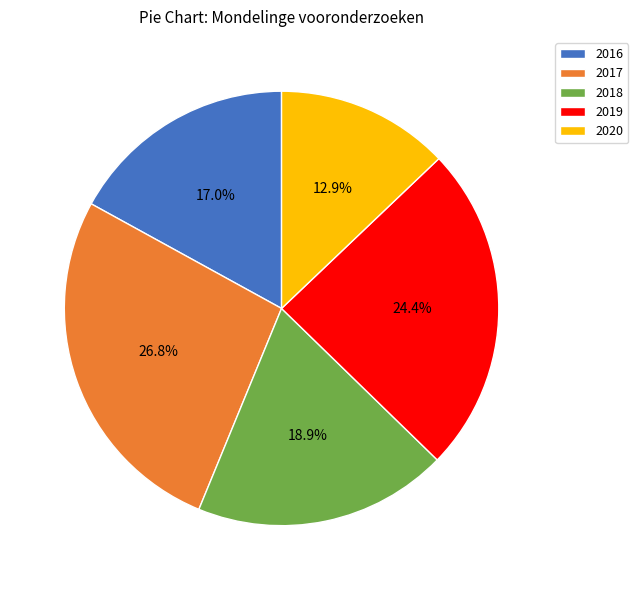

Which category has the biggest portion of the pie?

2017